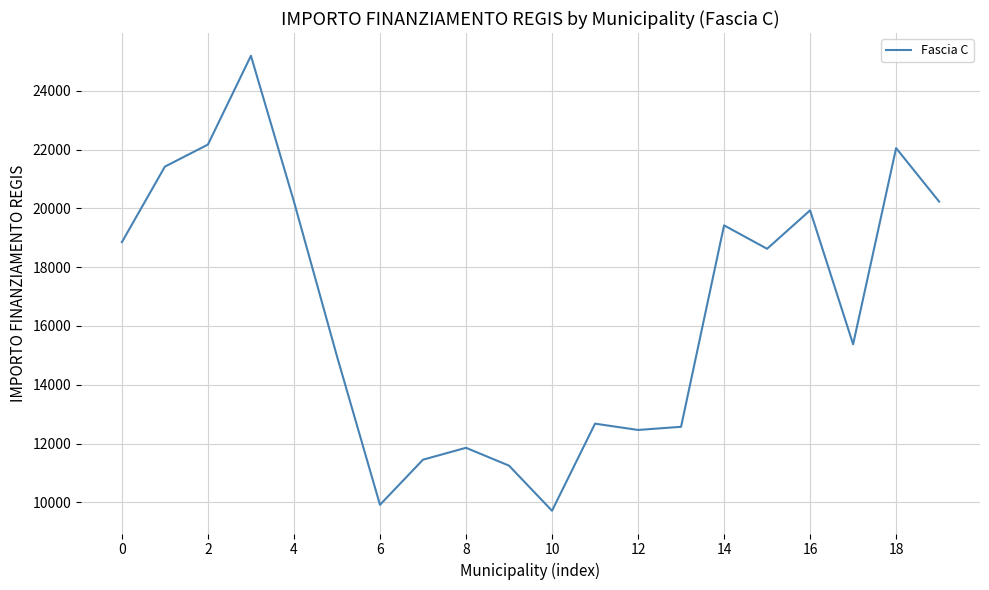

What is the greatest value displayed?

25197.0